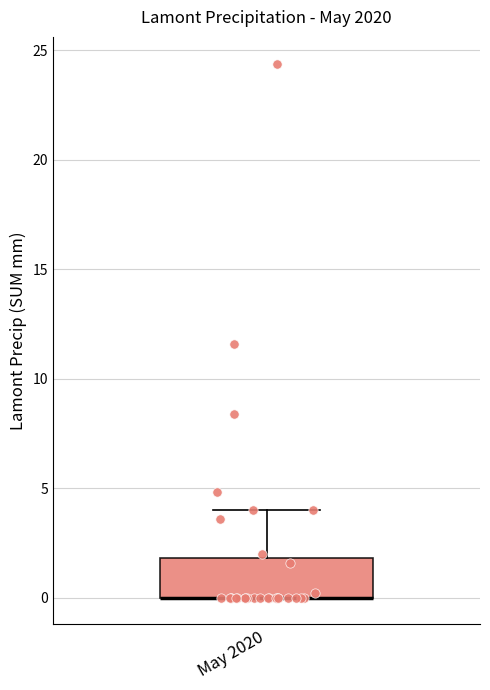

Transcribe this box plot: give where the median line is, the range the box spans, and where the two whiskers end, as read against the y-axis. The values are not printed on the chart, so give them approximately, as read against the axis.

median 0 (drawn on the box's lower edge), box 0 to 2, whiskers 0 to 4